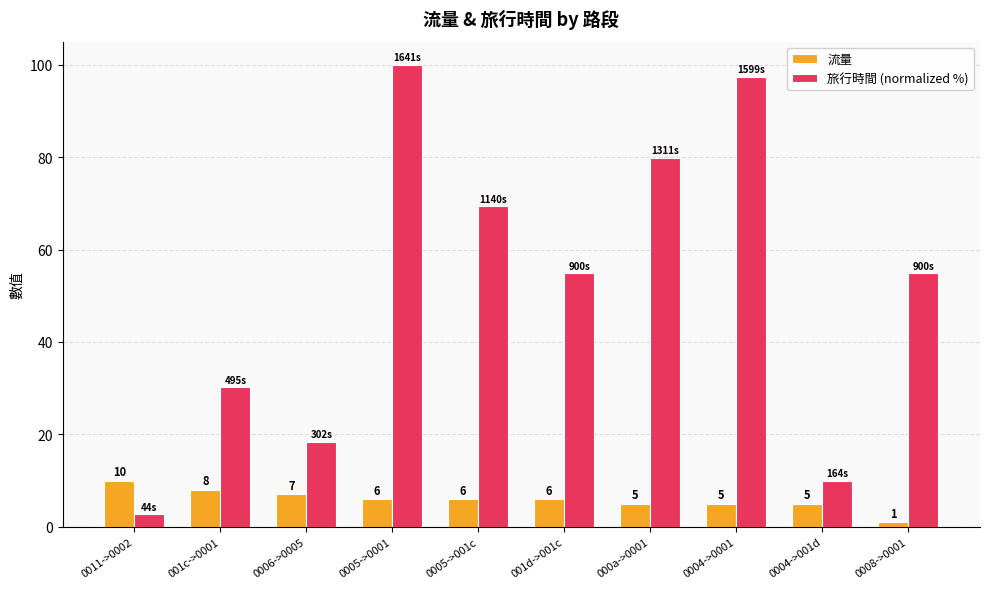

Which series has the largest total across all categories?

旅行時間 (normalized %)